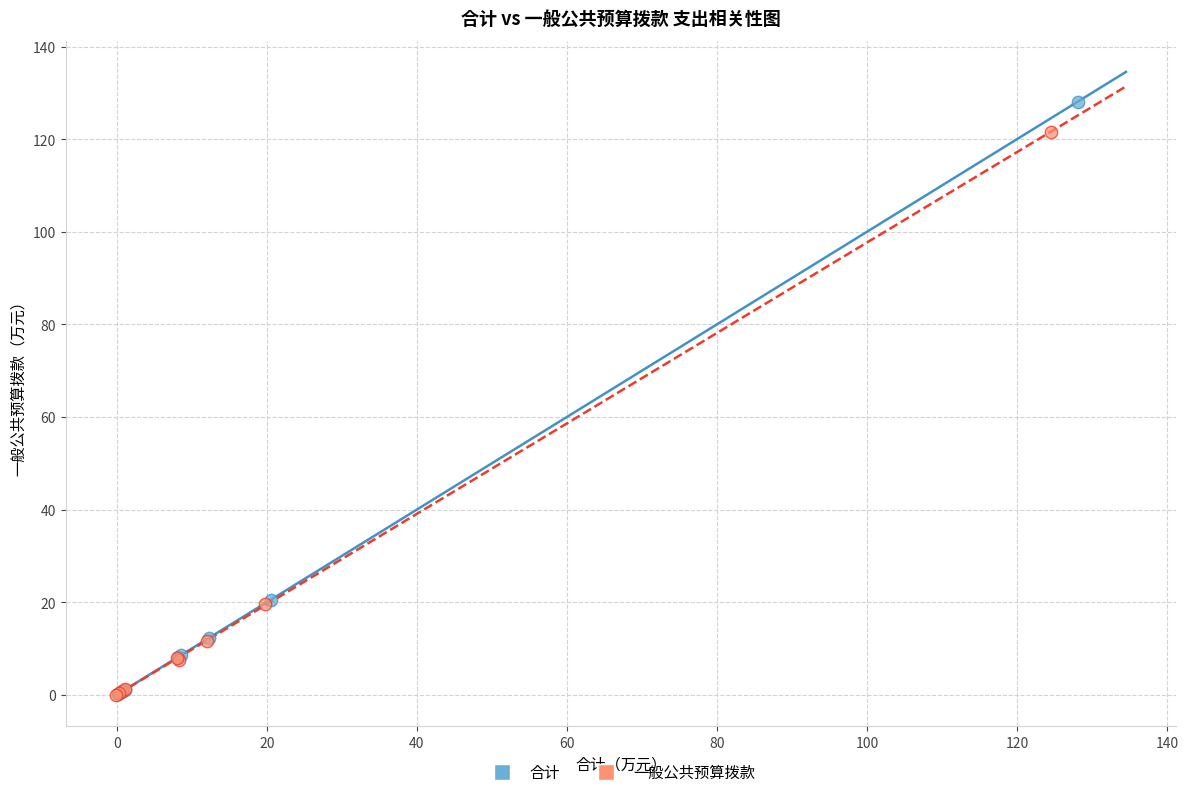

What are all the series names shown in the legend?

合计, 一般公共预算拨款